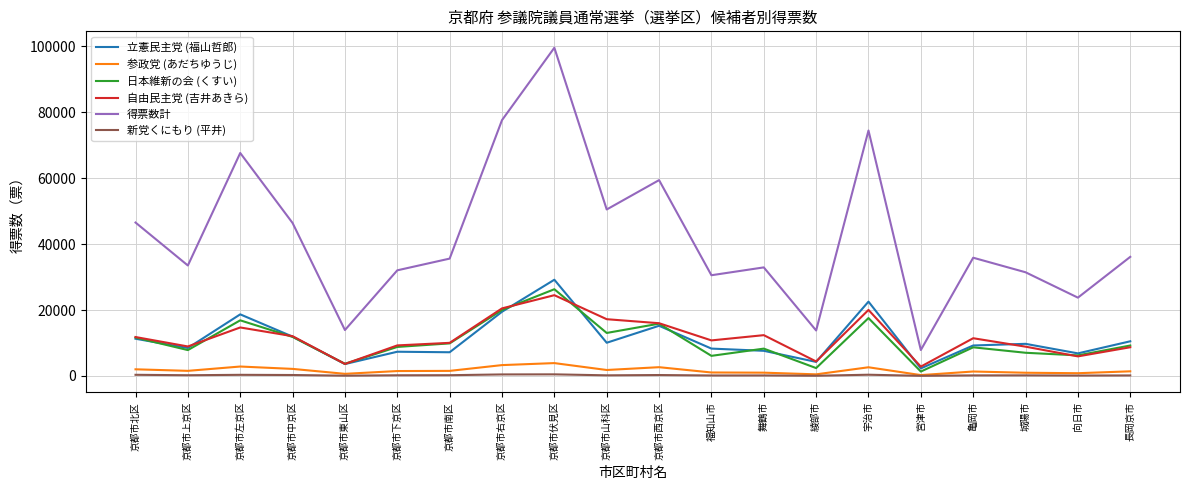

Which label corresponds to the largest value in the chart?

京都市伏見区